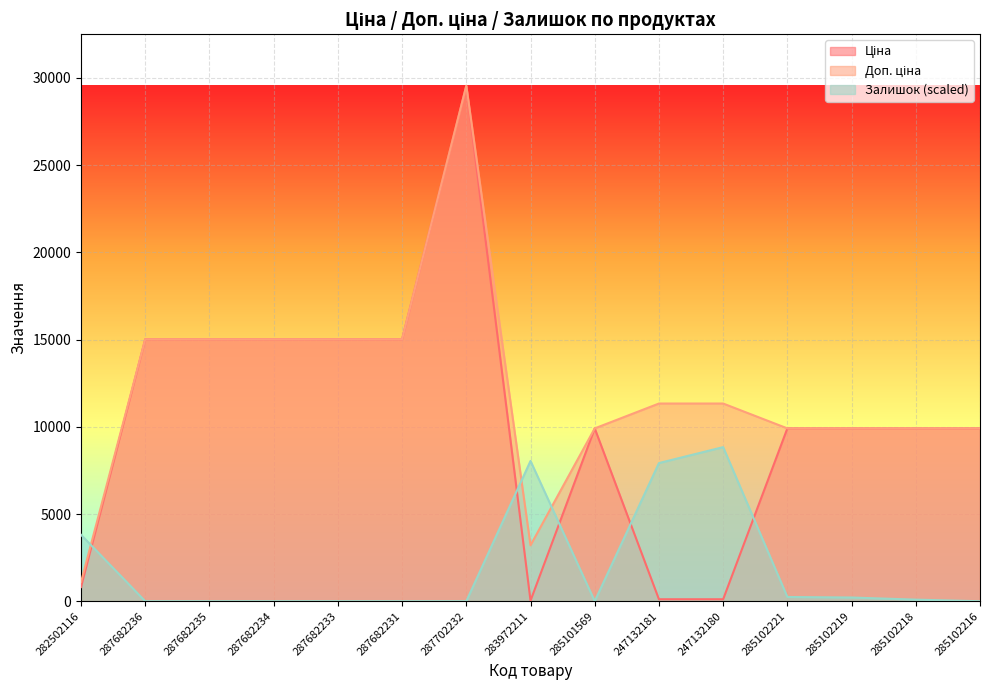

Is the value of Доп. ціна at 247132181 greater than the value of Залишок at 285101569?

Yes